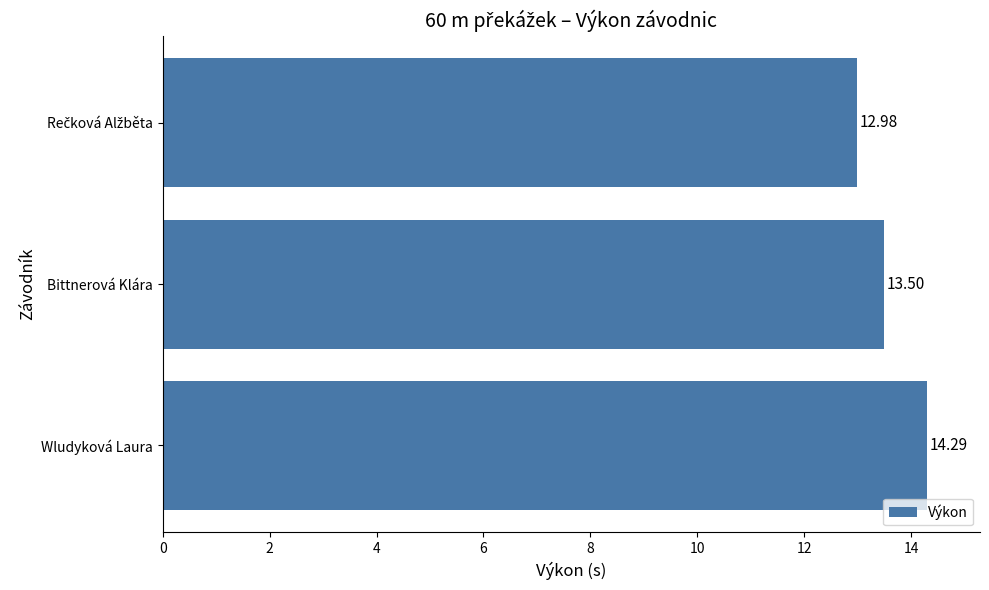

What is the difference between the maximum and minimum values?

1.3